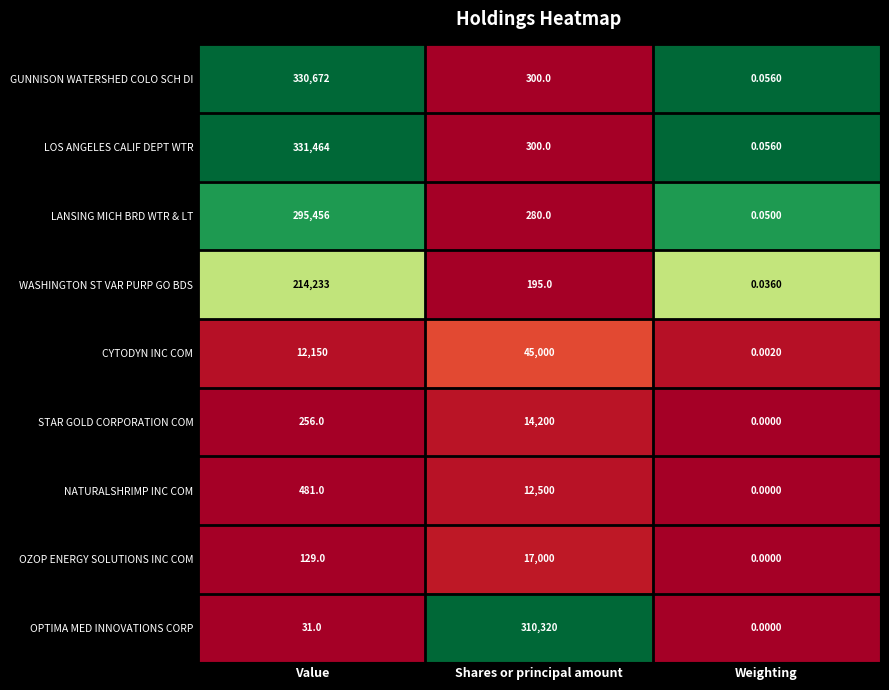

At which label does OZOP ENERGY SOLUTIONS INC COM reach its peak?

Shares or principal amount